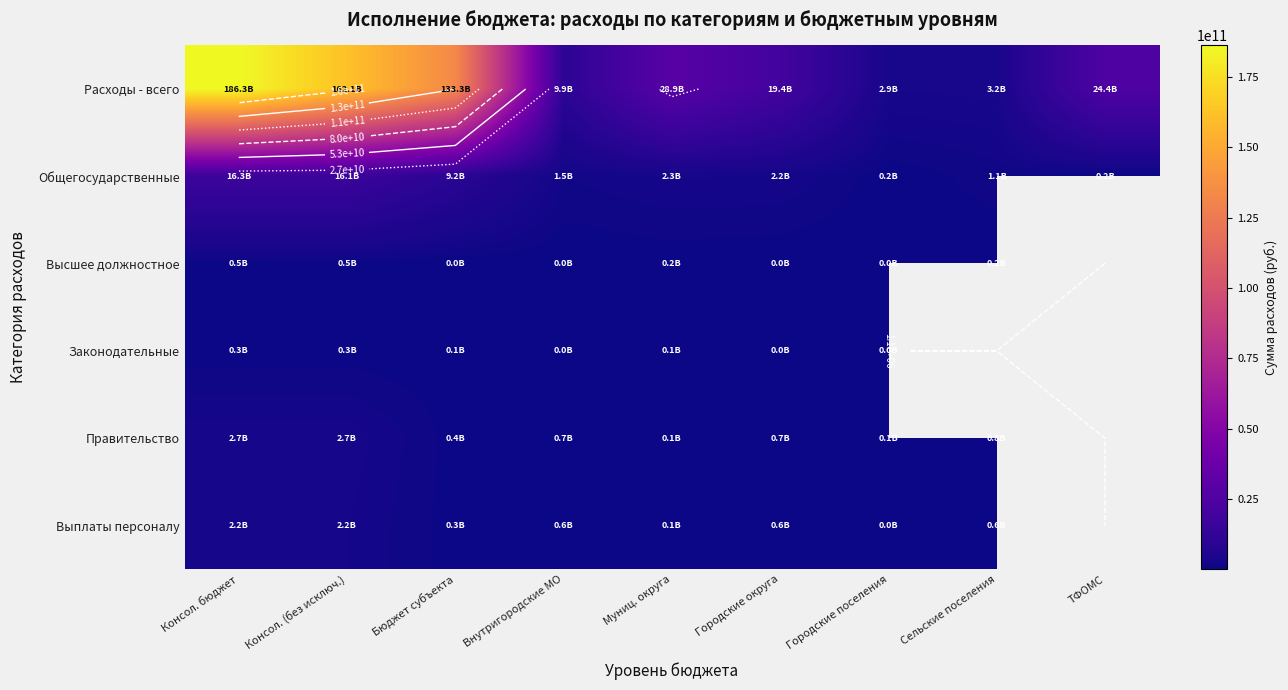

True or false: Высшее должностное has a value of 11432685.6 at Городские поселения.

False